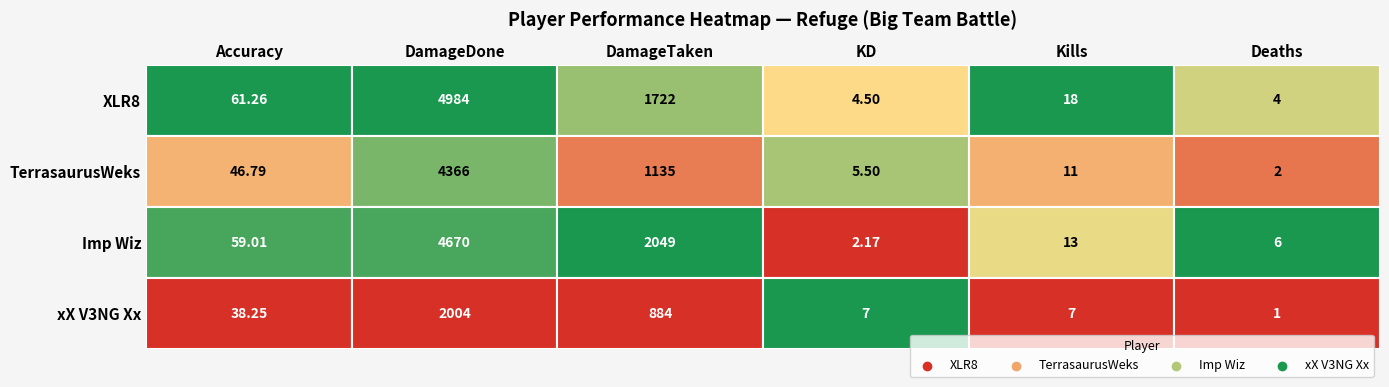

Reading right to left, extract all data points from this chart.

XLR8: 4.0	18.0	4.5	1722.0	4984.0	61.3
TerrasaurusWeks: 2.0	11.0	5.5	1135.0	4366.0	46.8
Imp Wiz: 6.0	13.0	2.2	2049.0	4670.0	59.0
xX V3NG Xx: 1.0	7.0	7.0	884.0	2004.0	38.2